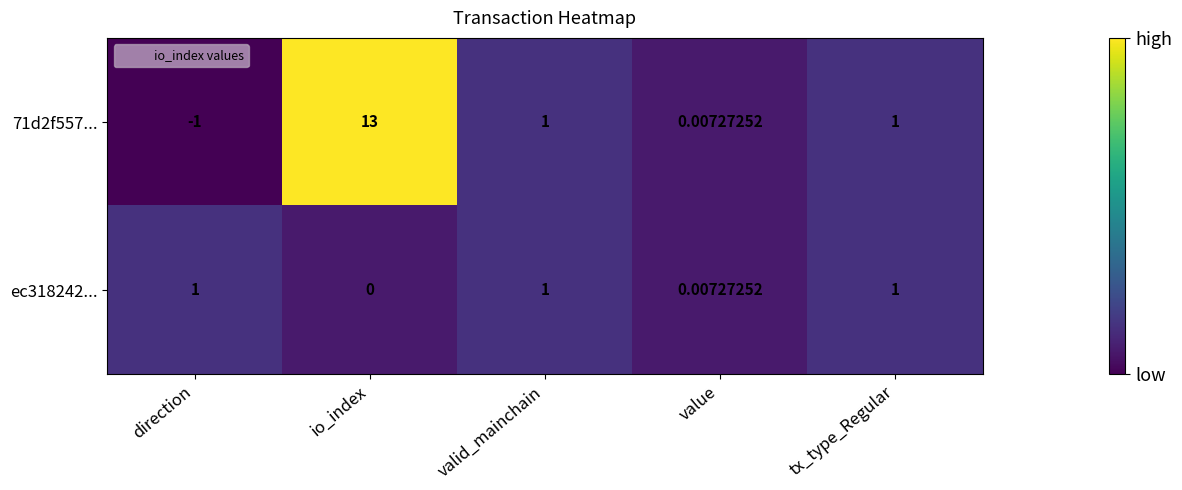

At how many categories does at least one series exceed 8?

1